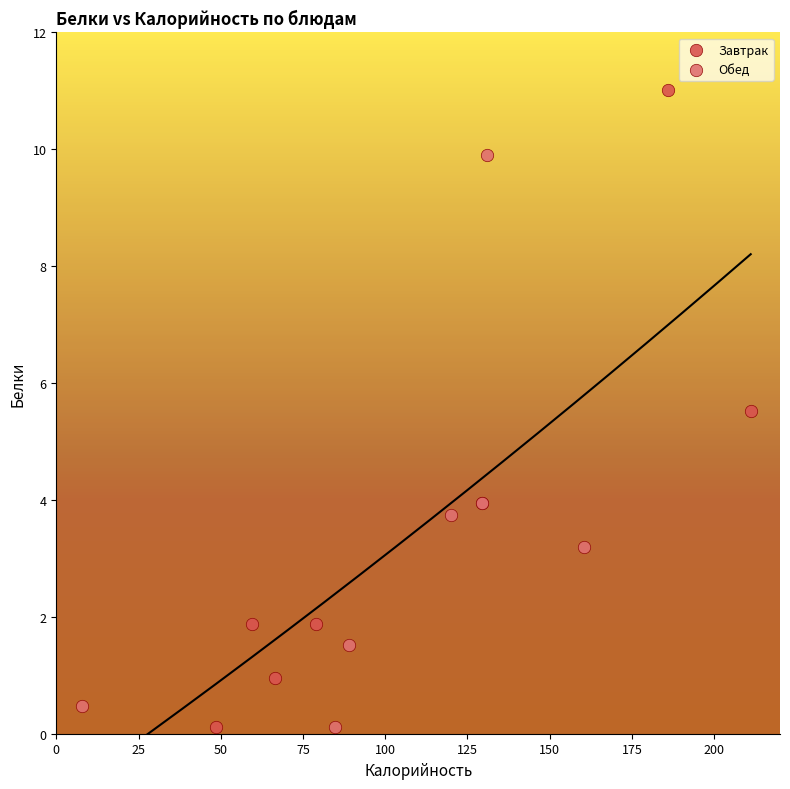

Which series contains the highest Y value?

Завтрак